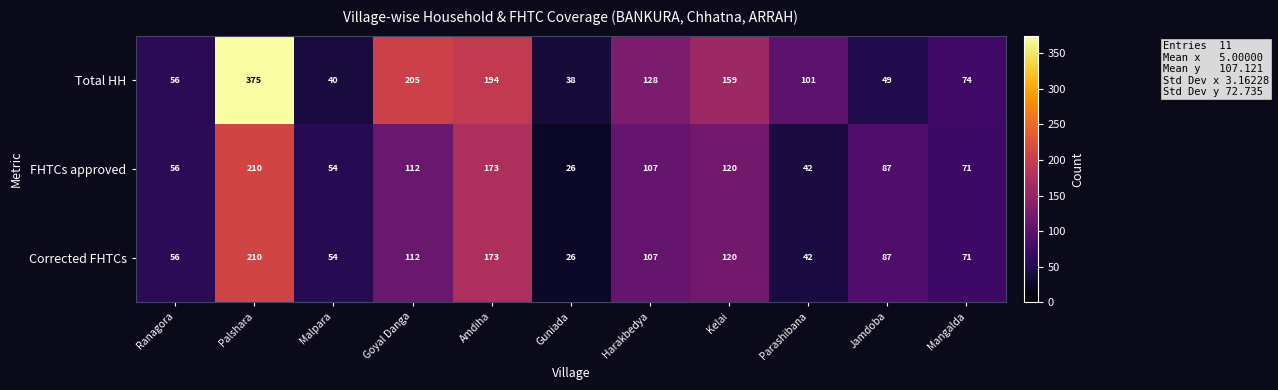

At which category does the chart reach its peak across all series?

Palshara